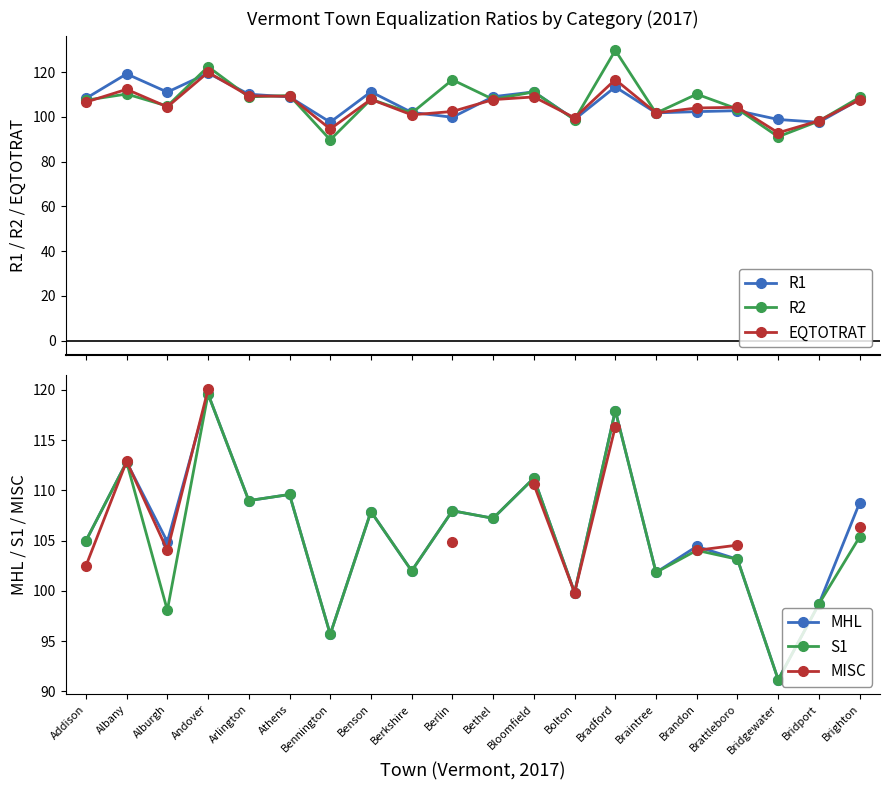

What is the spread (max minus min) of values at Arlington?

1.2